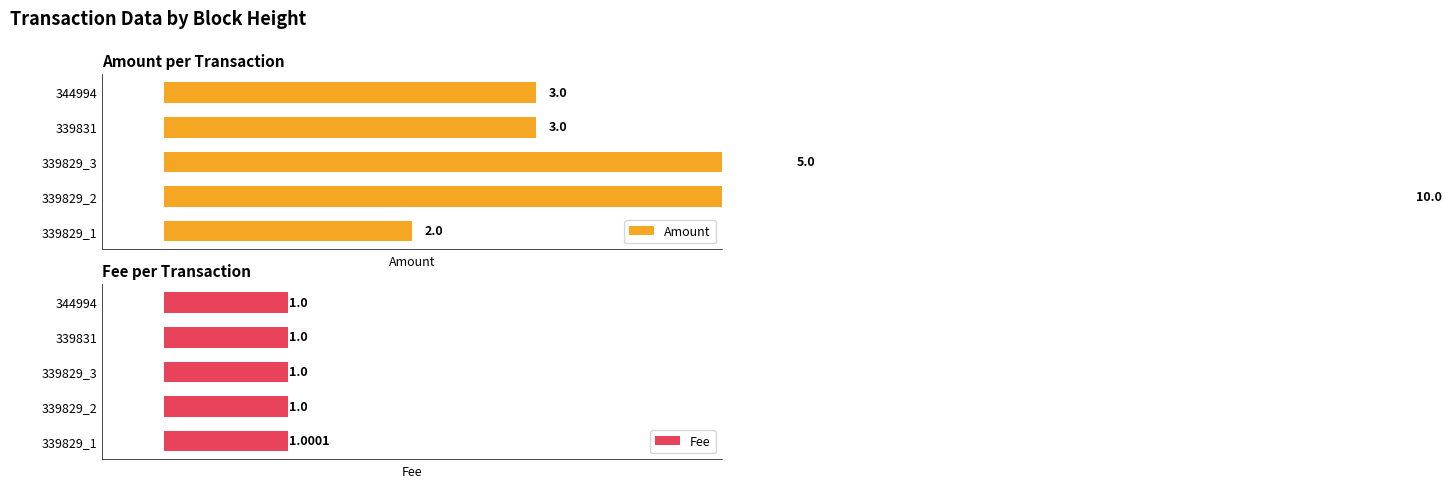

Reading left to right, extract all data points from this chart.

Amount: 2.0	10.0	5.0	3.0	3.0
Fee: 1.0	1.0	1.0	1.0	1.0